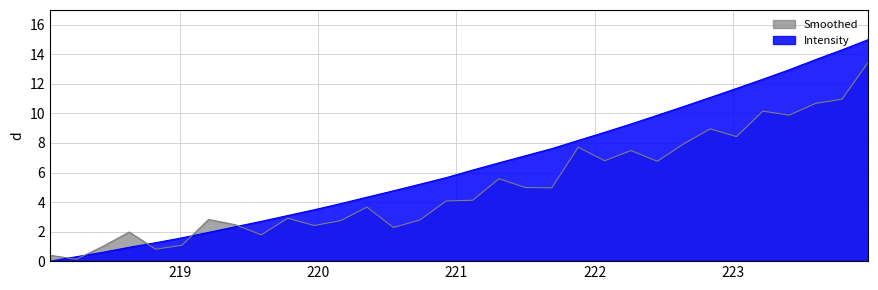

How many values are below 6?

16